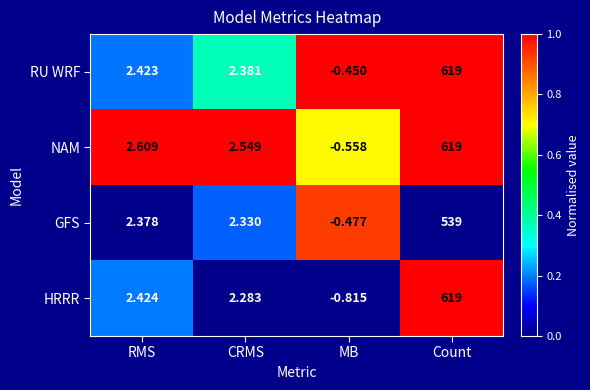

Which series has the largest total across all categories?

NAM